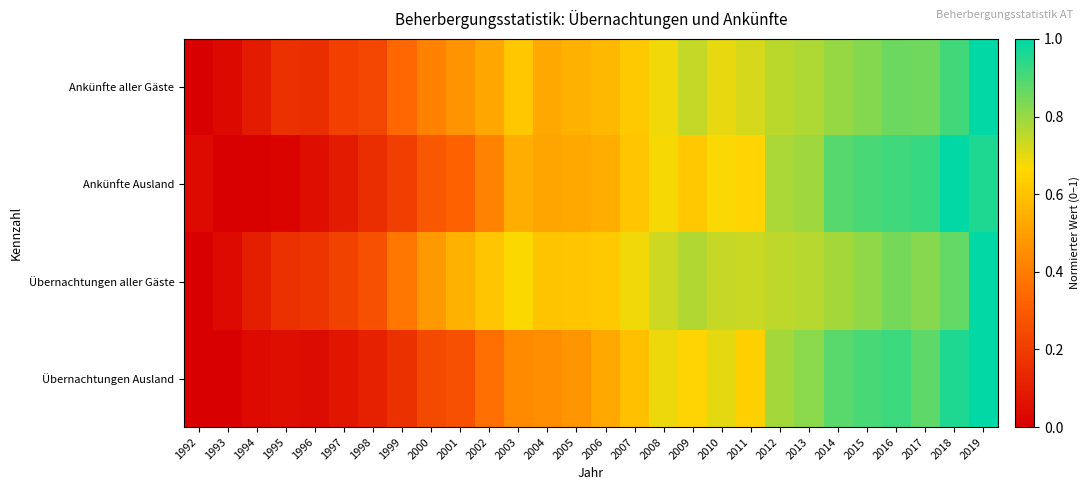

Which series has the largest range (max minus min)?

Übernachtungen aller Gäste